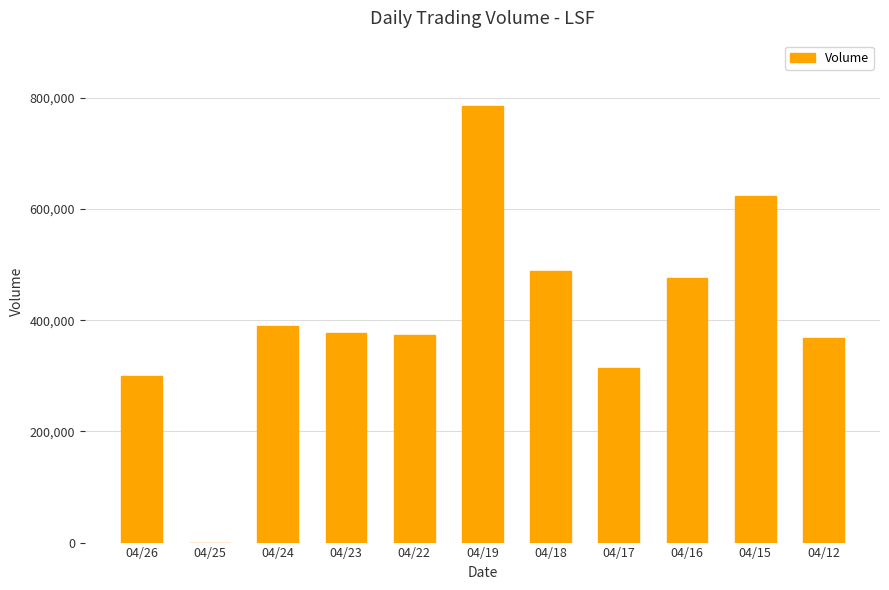

What value does the data have at 04/23?

377800